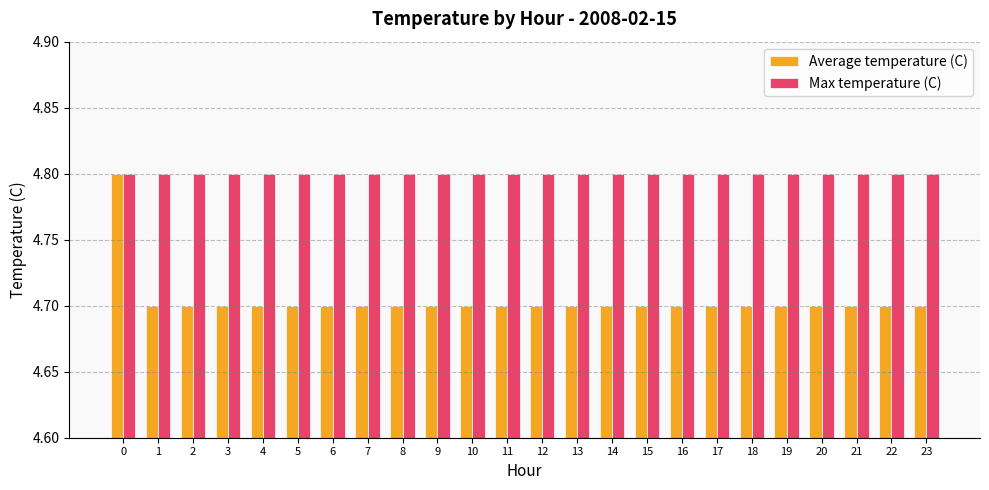

At how many categories does at least one series exceed 4?

24